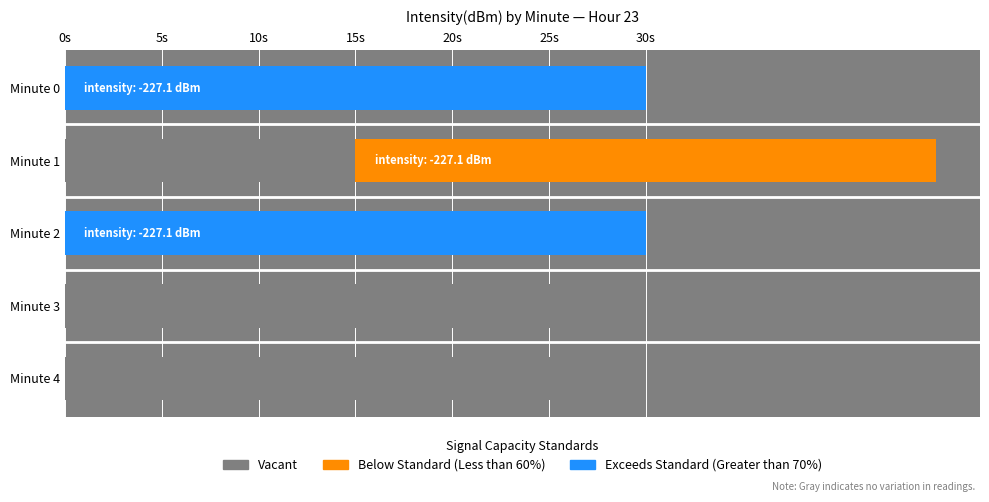

How many values in the Exceeds Standard (Greater than 70%) series exceed 0?

2